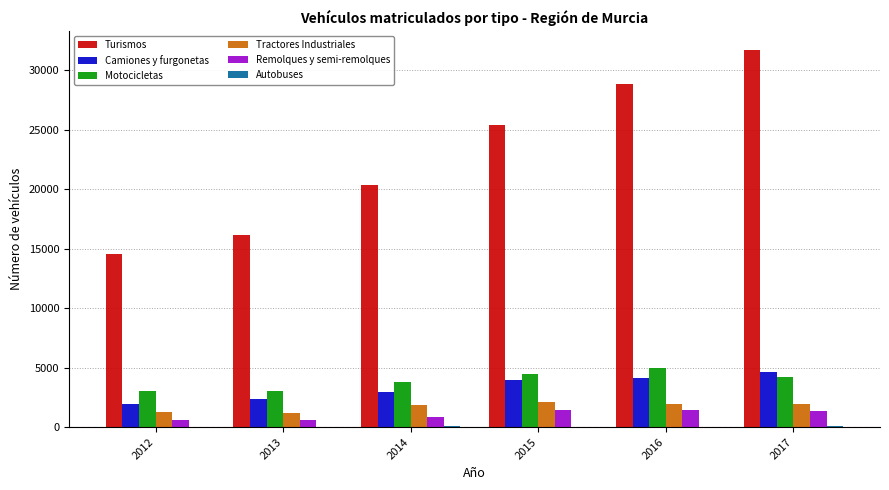

Count the number of data series in this chart.

6